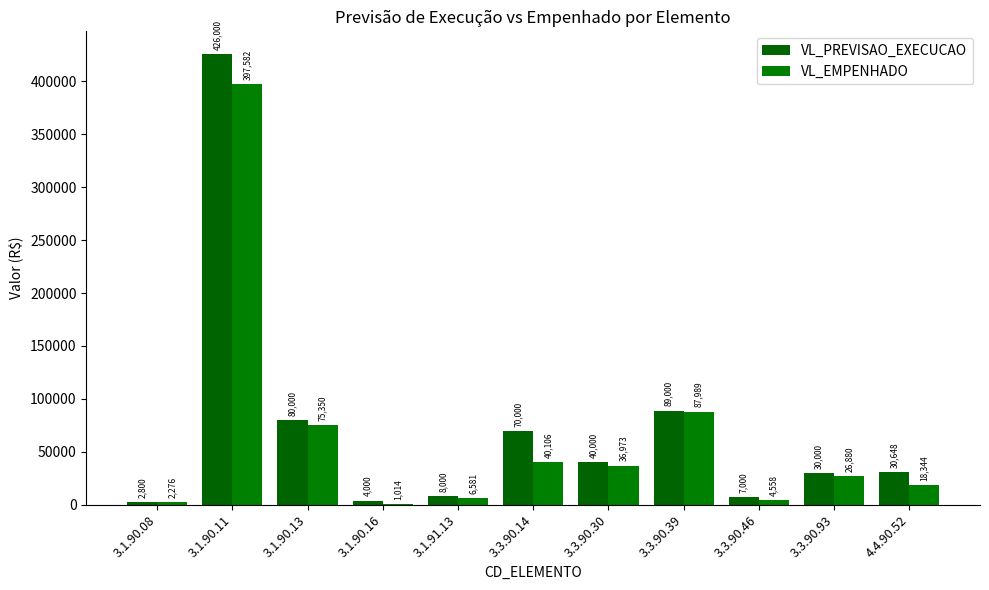

What is the value of the VL_EMPENHADO bar at the 3rd from the left?

75349.8